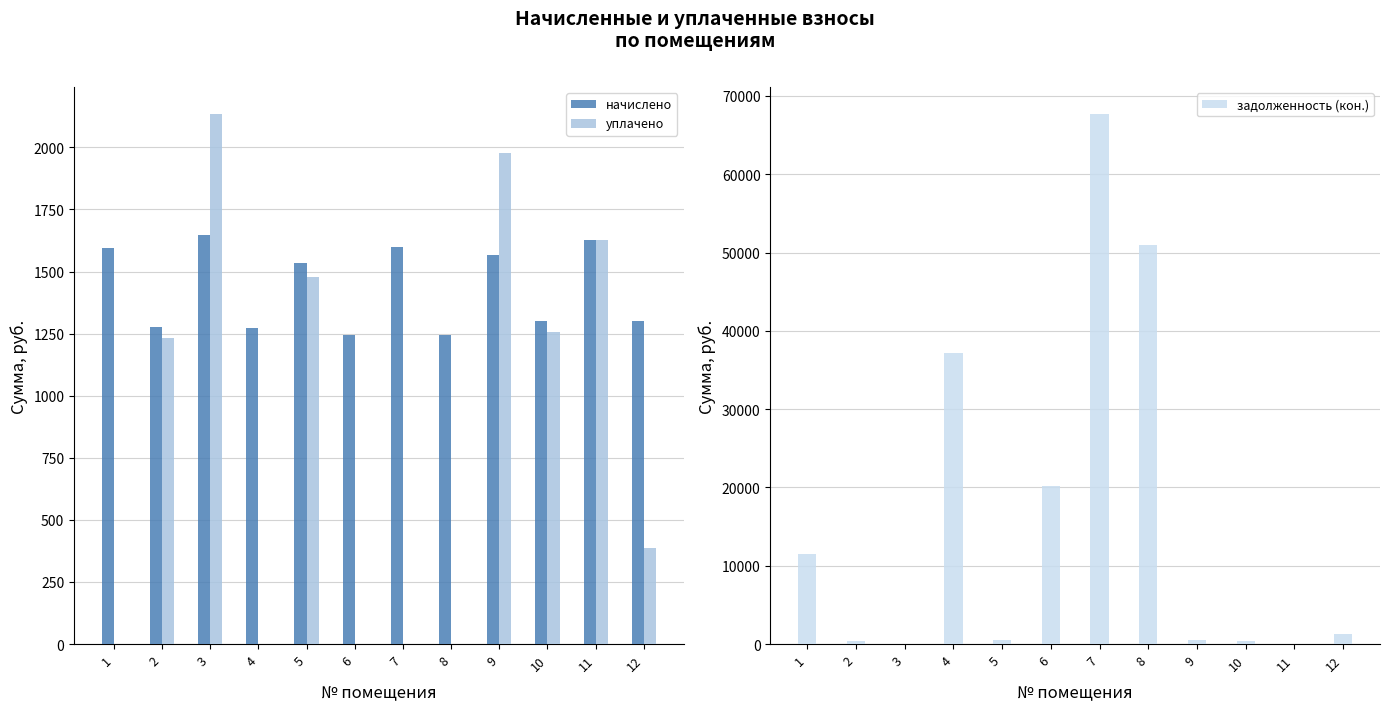

What is the total value across all series at 11?

3252.1